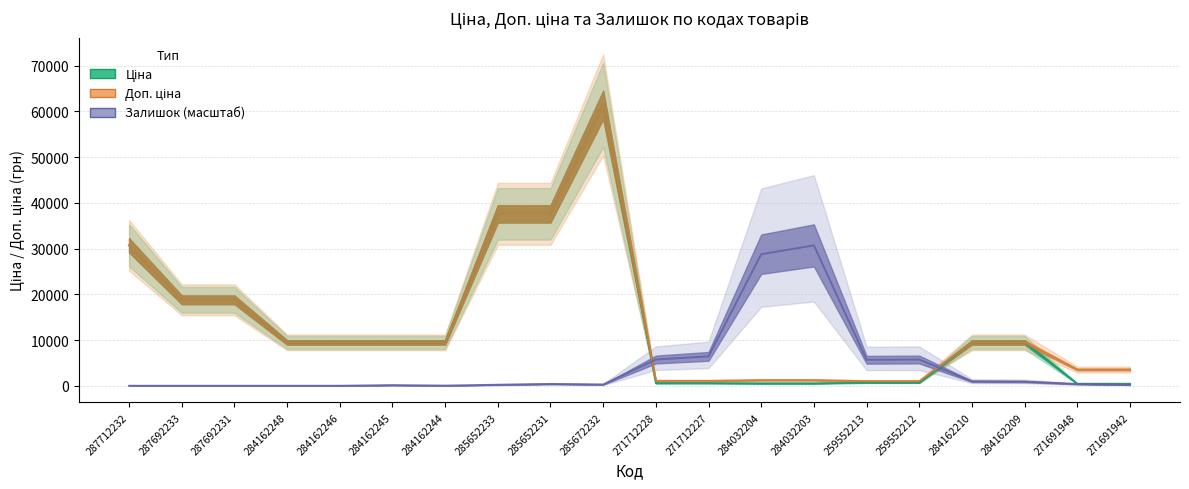

Is it true that Доп. ціна equals 9480.1 at 284162245?

True